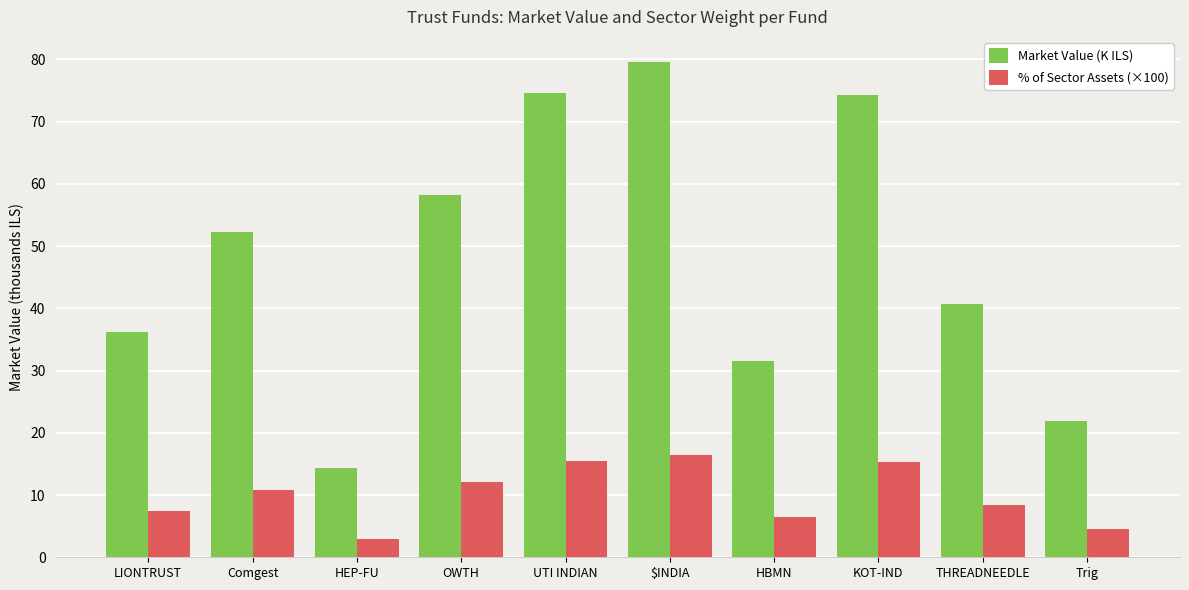

At which label is Market Value (K ILS) closest to 47?

Comgest